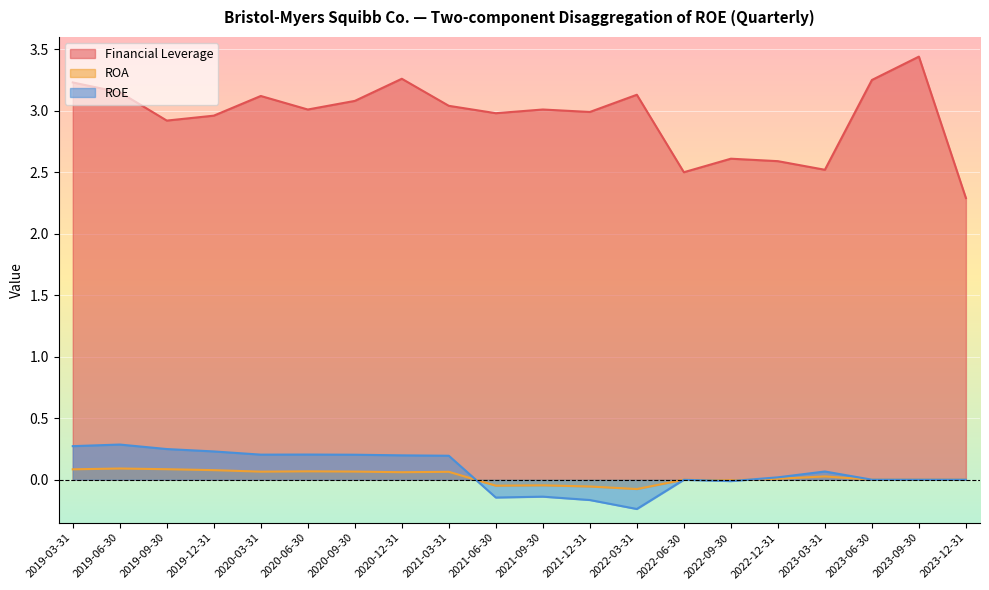

Is the value of Financial Leverage at 2022-03-31 greater than the value of ROE at 2019-06-30?

Yes